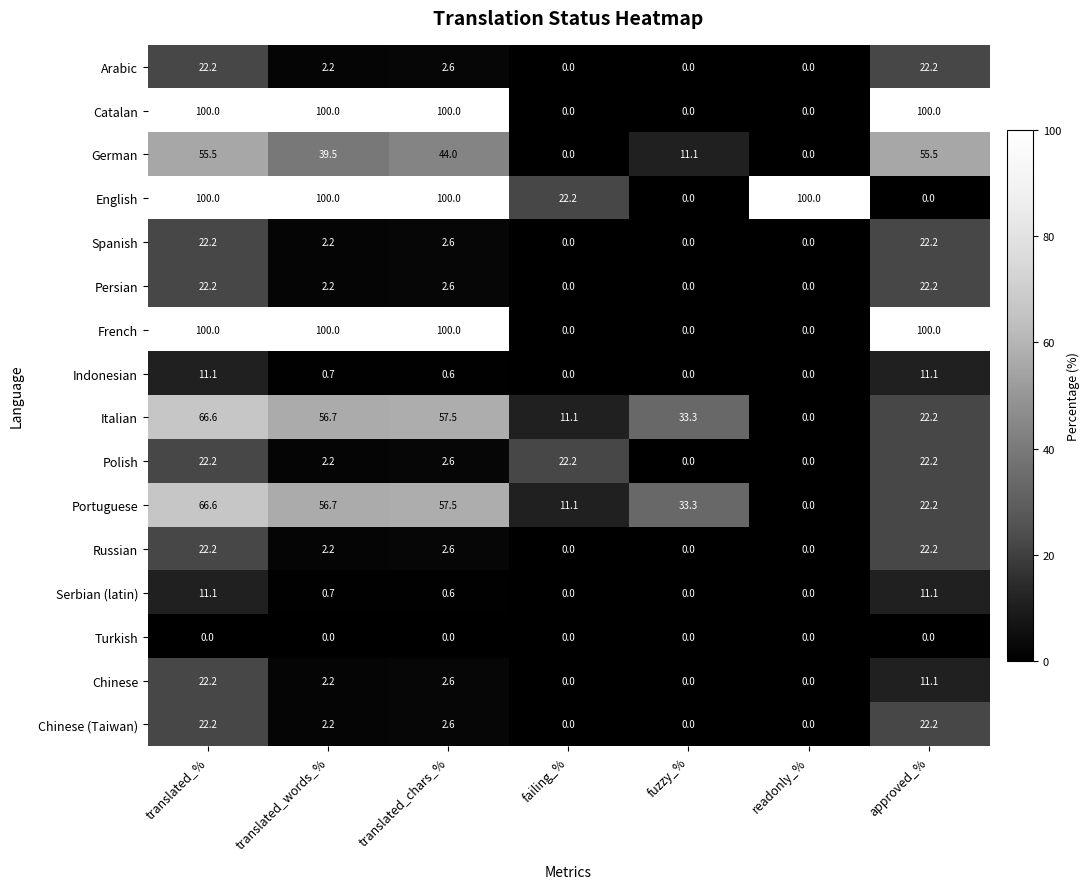

At which label does Italian first exceed 33?

translated_%